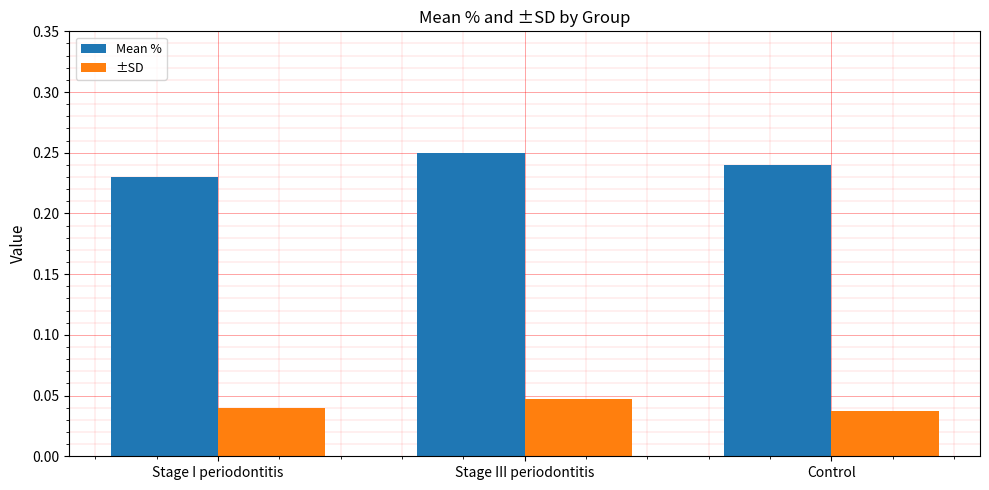

Are the bars grouped side by side (vs. stacked)?

Yes